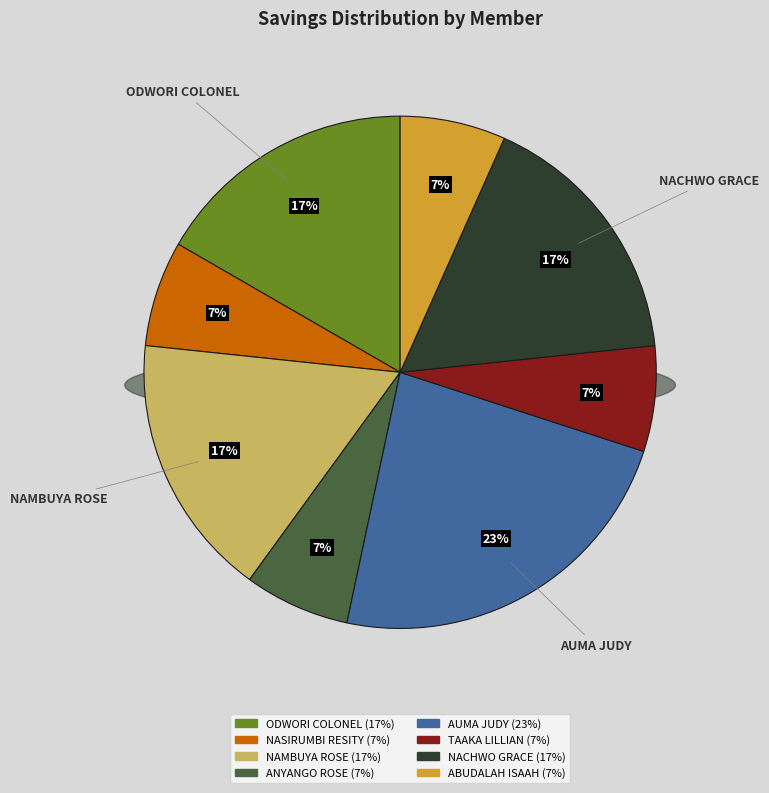

What is the total percentage of ODWORI COLONEL and ABUDALAH ISAAH?

23.3%